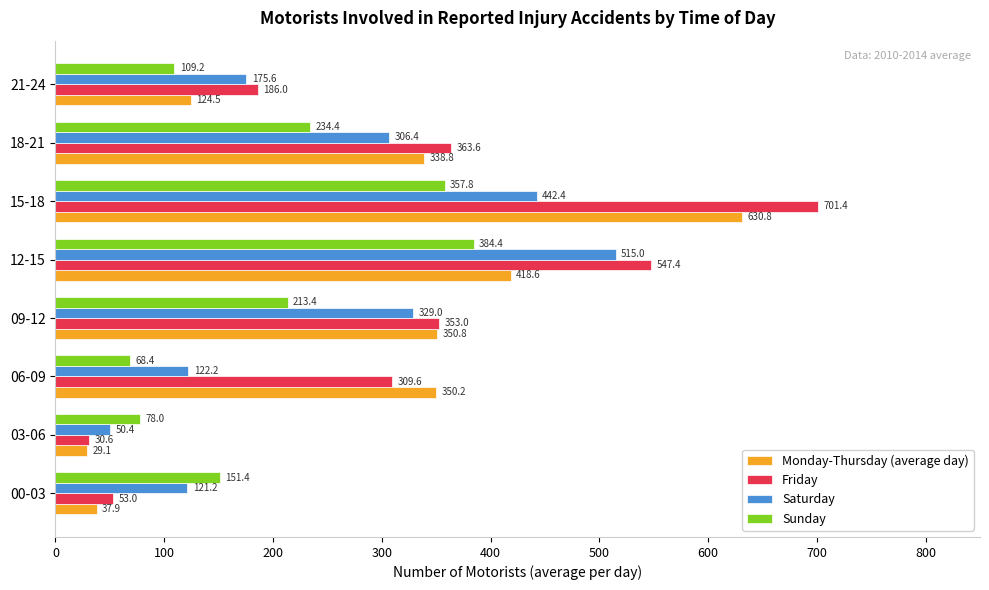

Read the Monday-Thursday (average day) value at 12-15.

418.6